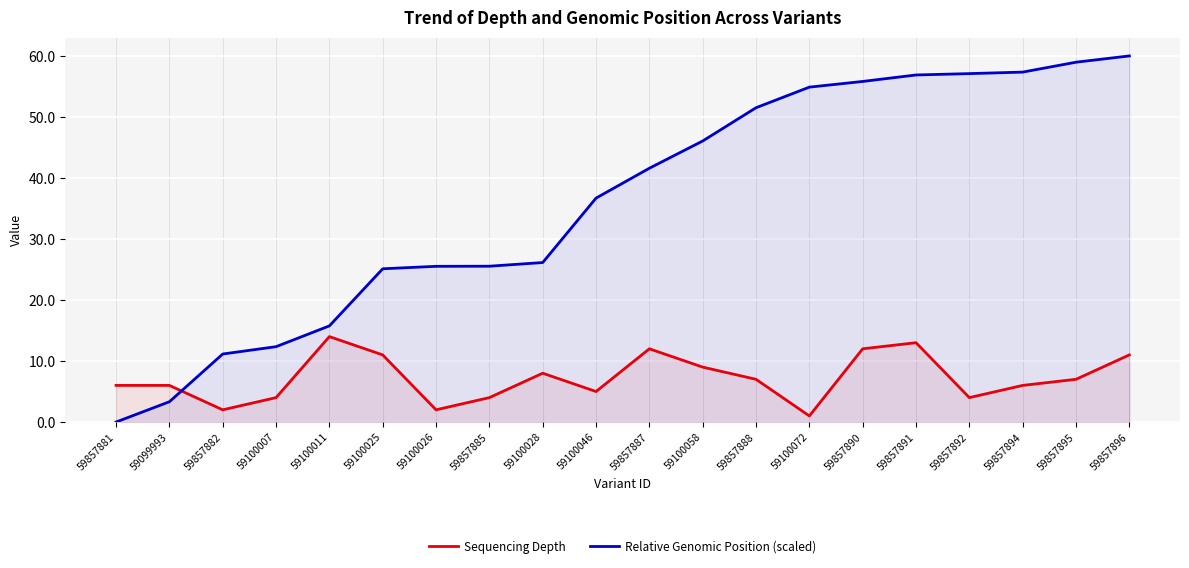

Is it true that Sequencing Depth equals 0.8 at 59100026?

False